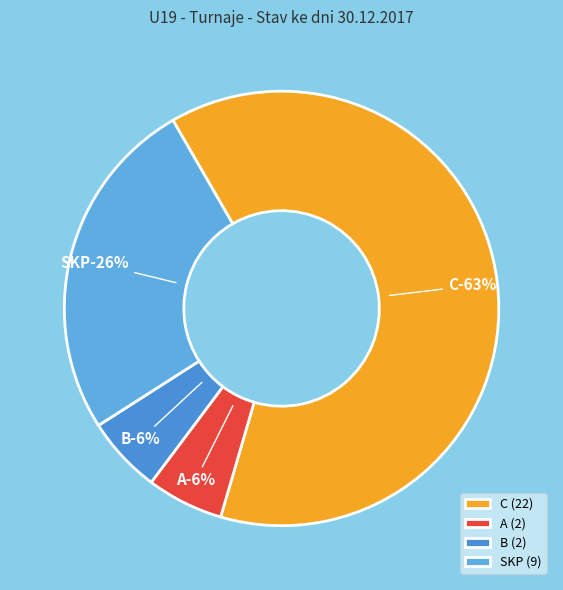

Is it true that B is 6% of the pie?

True